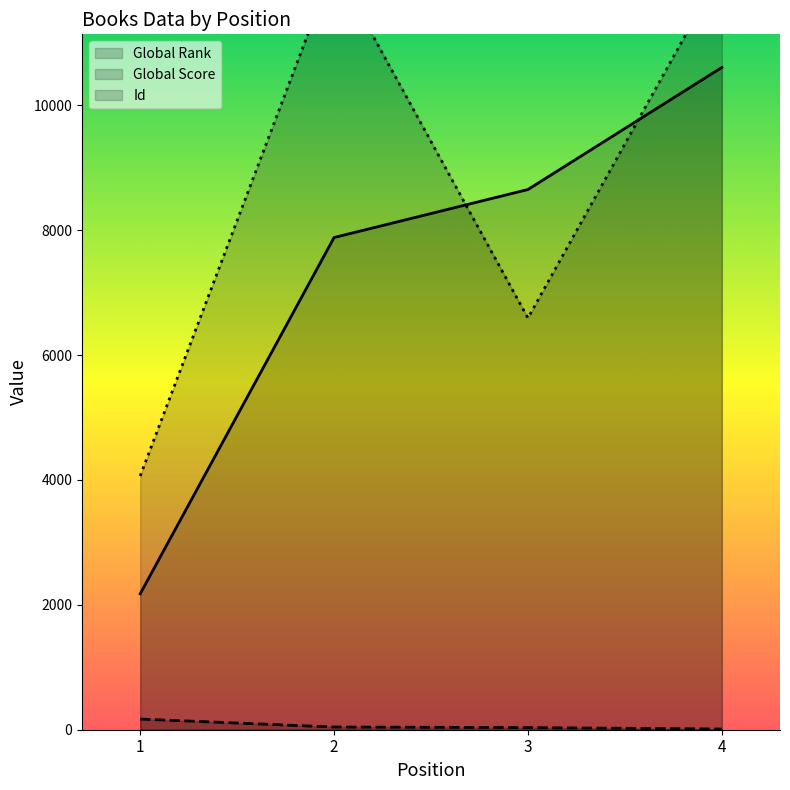

Reading left to right, what are all the values shown in this chart?

Global Rank: 1=2177	2=7883	3=8652	4=10607
Global Score: 1=171	2=43	3=34	4=11
Id: 1=4064	2=12246	3=6594	4=12170